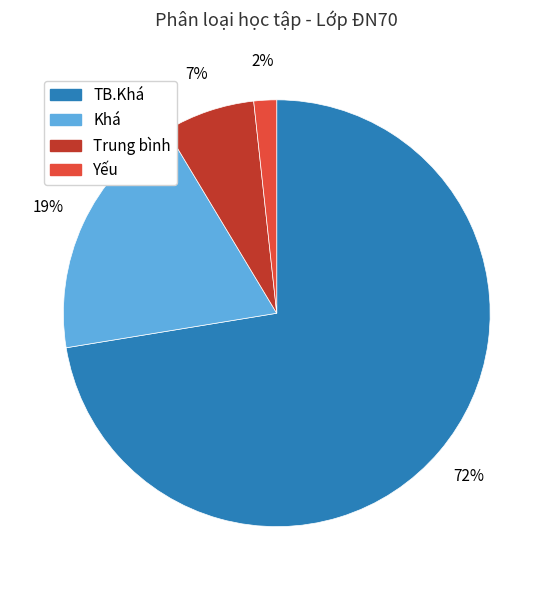

How many segments does this pie chart have?

4